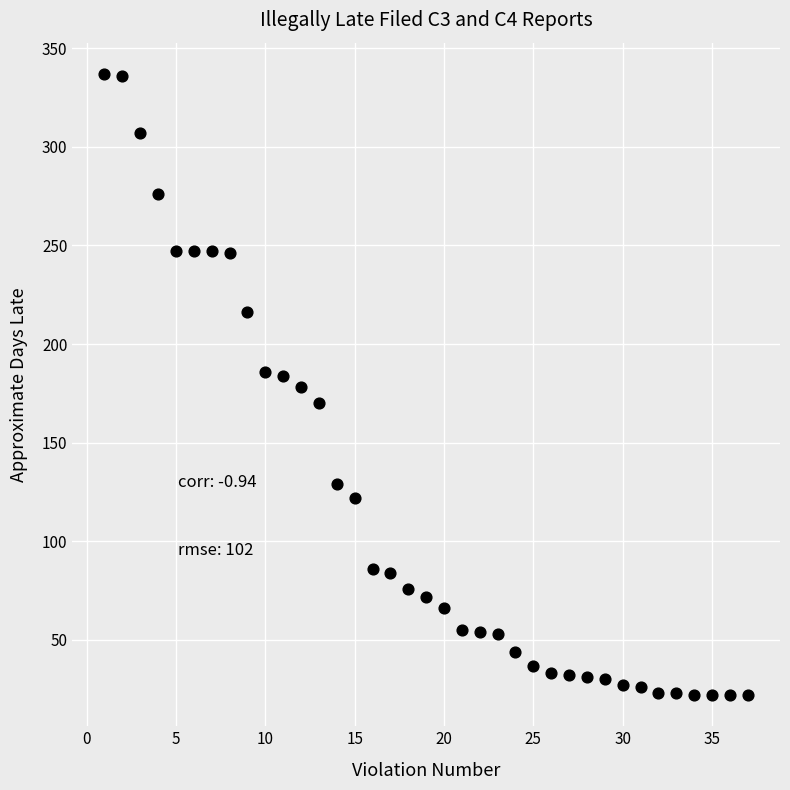

What is the range of X values (max minus min)?

36